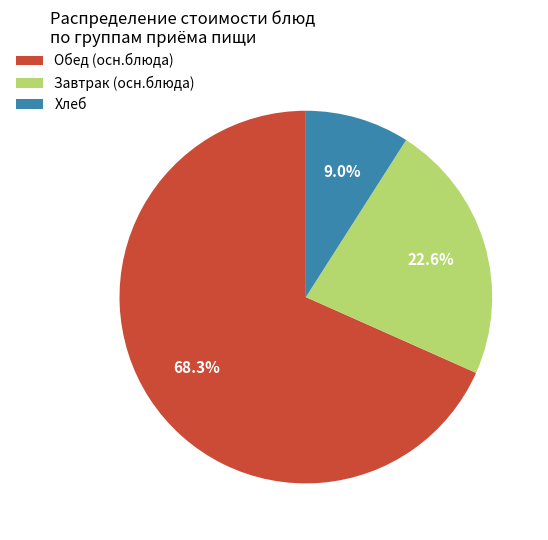

Which has a higher value, Хлеб or Завтрак (осн.блюда)?

Завтрак (осн.блюда)